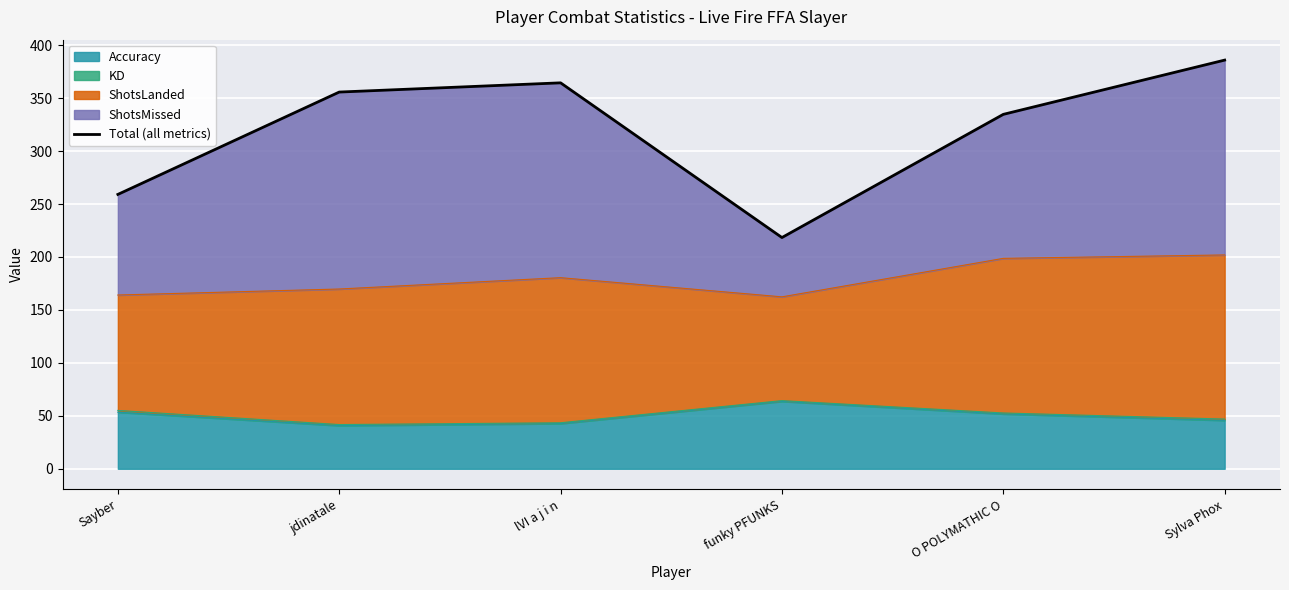

Where does the data first go above 355?

jdinatale